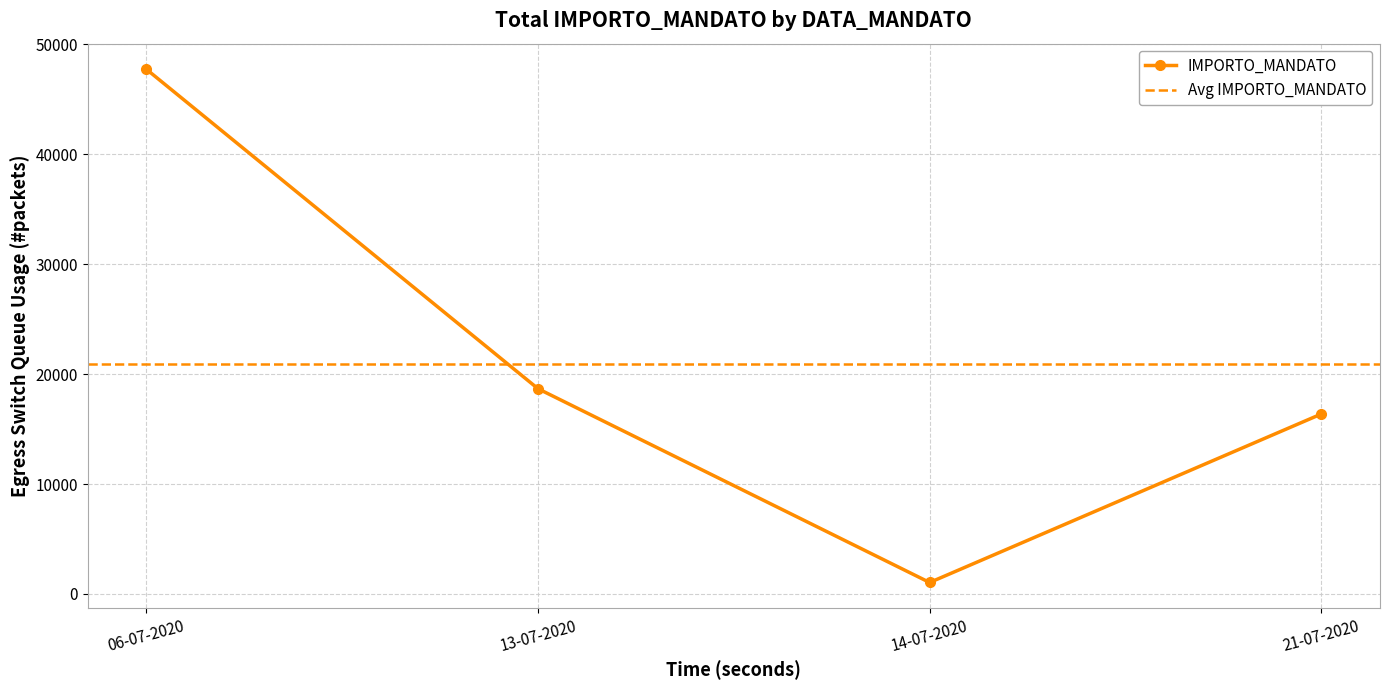

At which label is IMPORTO_MANDATO closest to 24384?

13-07-2020